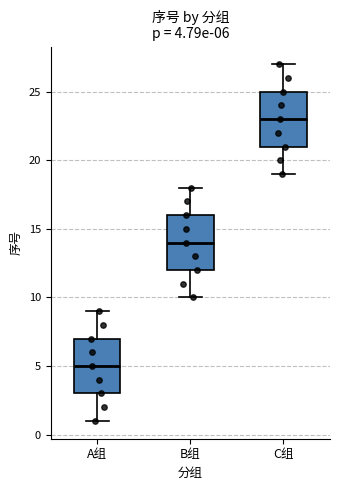

Which box has the highest median line?

C组